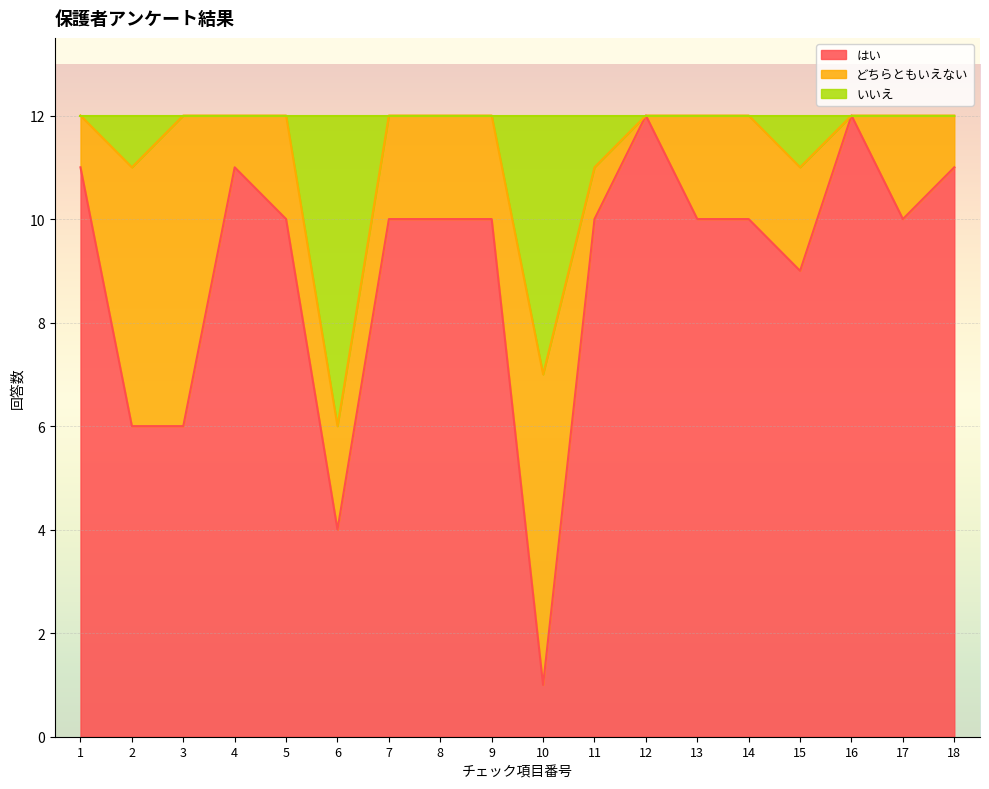

What are all the series names shown in the legend?

はい, どちらともいえない, いいえ